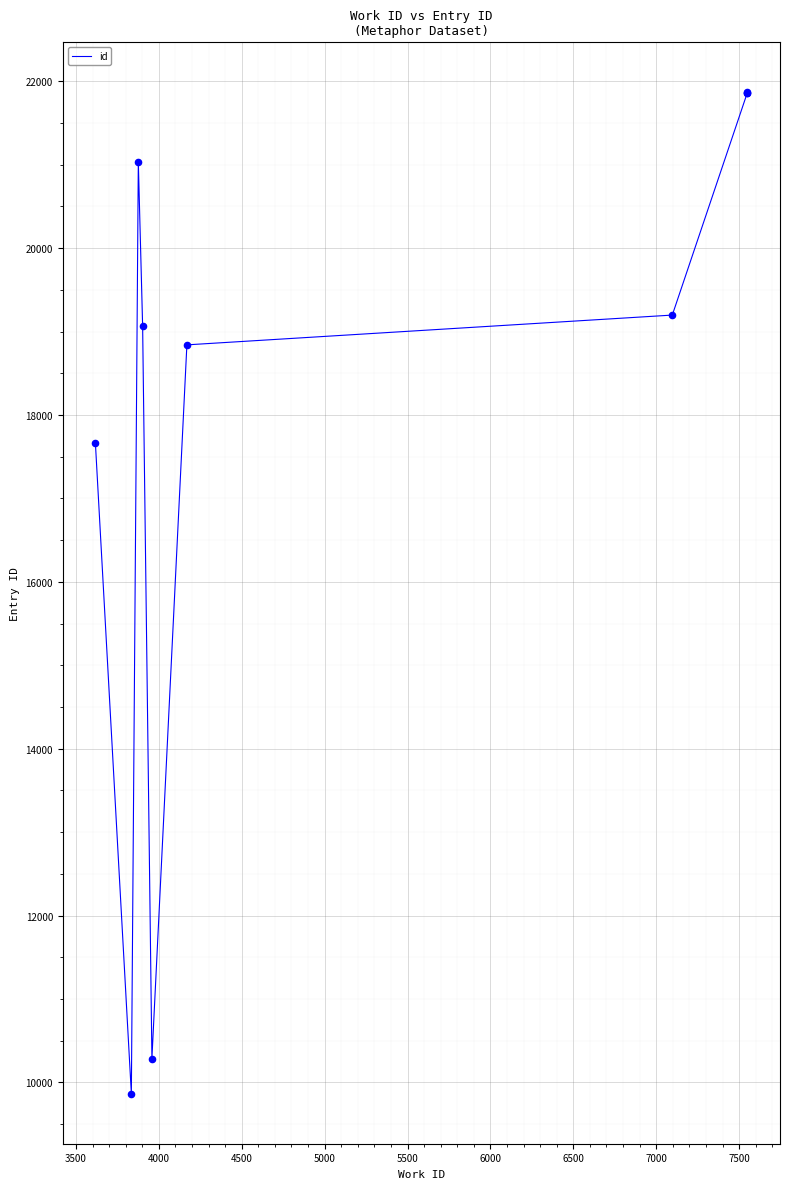

Approximately how many times larger is the value at 4500 compared to 5500?

1.0